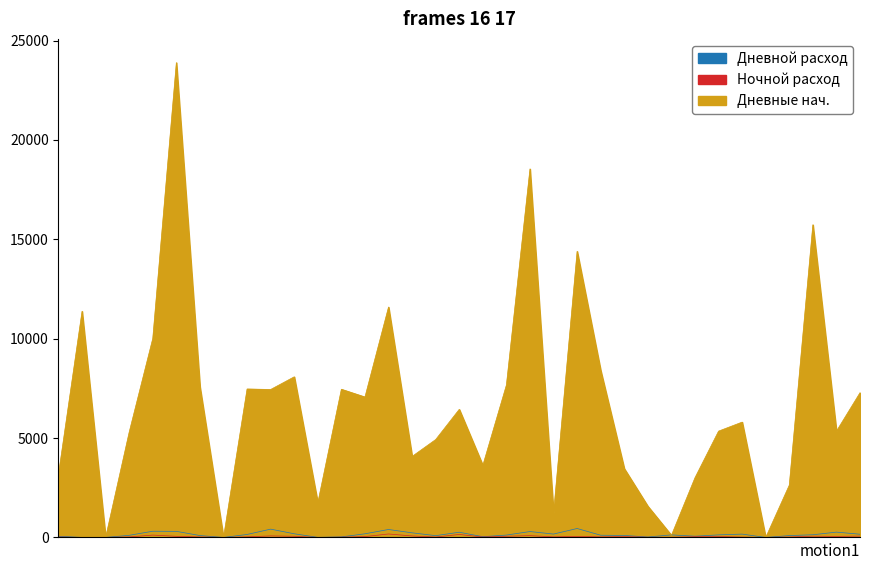

Reading left to right, transcribe all the data shown in this chart.

Дневной расход: 59.3	1.7	1.2	106.9	312.9	306.8	95.9	0.0	149.9	417.6	184.5	5.0	27.5	183.3	400.2	231.9	90.6	261.3	39.0	119.6	296.2	170.3	450.0	111.7	101.0	22.4	128.6	62.9	128.9	168.3	0.0	93.7	134.9	267.5	161.8
Ночной расход: 18.9	0.6	0.9	27.0	118.3	56.4	26.6	0.0	30.9	77.5	57.8	0.0	13.2	42.9	174.4	75.1	20.9	149.9	19.3	60.1	90.3	28.4	53.8	30.5	45.1	8.6	11.3	36.8	48.5	18.7	0.0	22.9	63.6	52.7	67.7
Дневные нач.: 3180.7	11381.3	5.8	5304.1	10014.1	23891.2	7579.1	0.0	7470.1	7445.4	8082.5	1745.0	7456.5	7065.7	11593.8	4078.1	4926.4	6445.7	3629.0	7668.4	18543.8	1226.7	14398.0	8404.3	3464.0	1571.6	108.4	3008.1	5350.1	5803.7	0.0	2633.3	15735.1	5347.5	7283.2